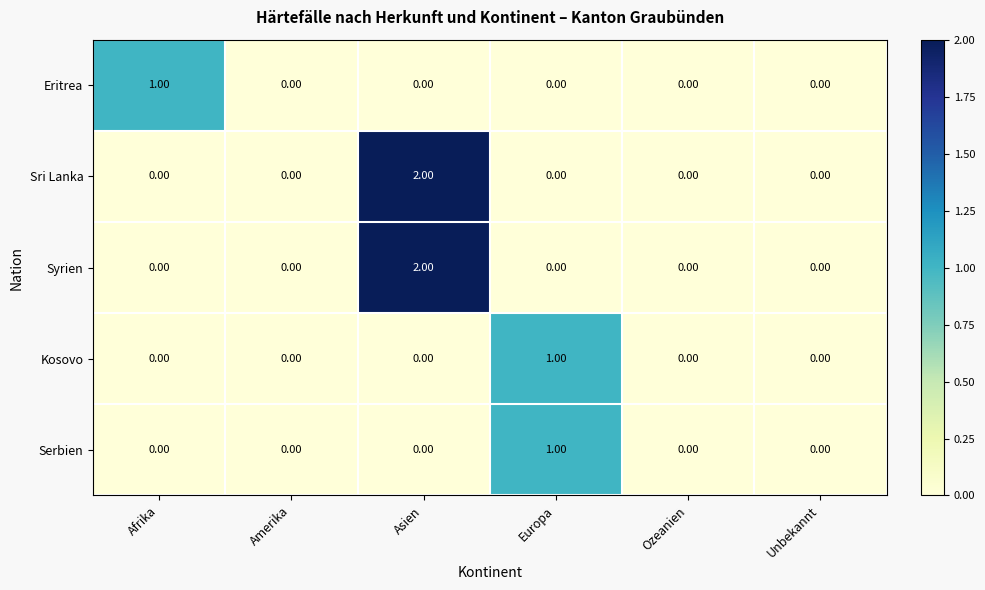

Count the number of categories in the chart.

6